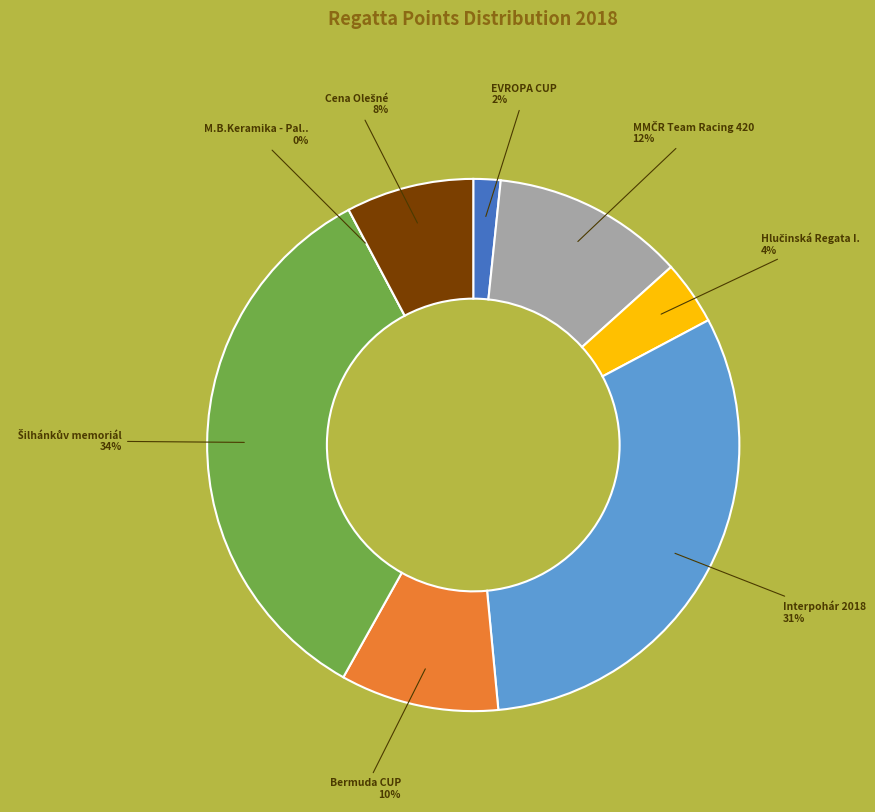

Does Hlučinská Regata I. account for over 50% of the chart?

No